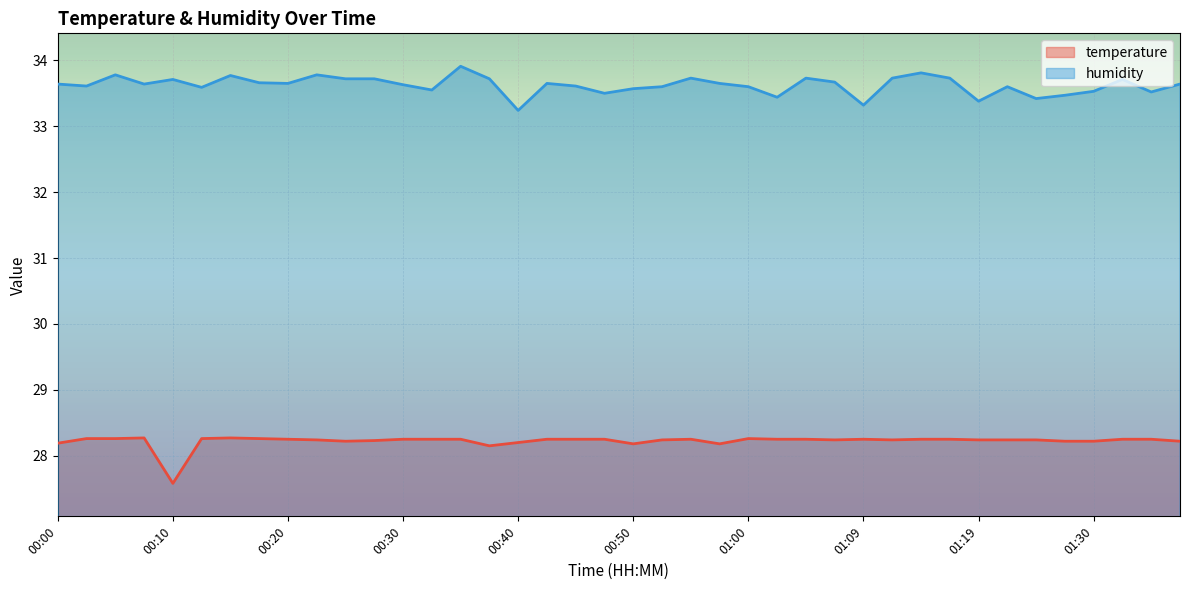

What is the difference between the highest and lowest values at 00:22?

5.5